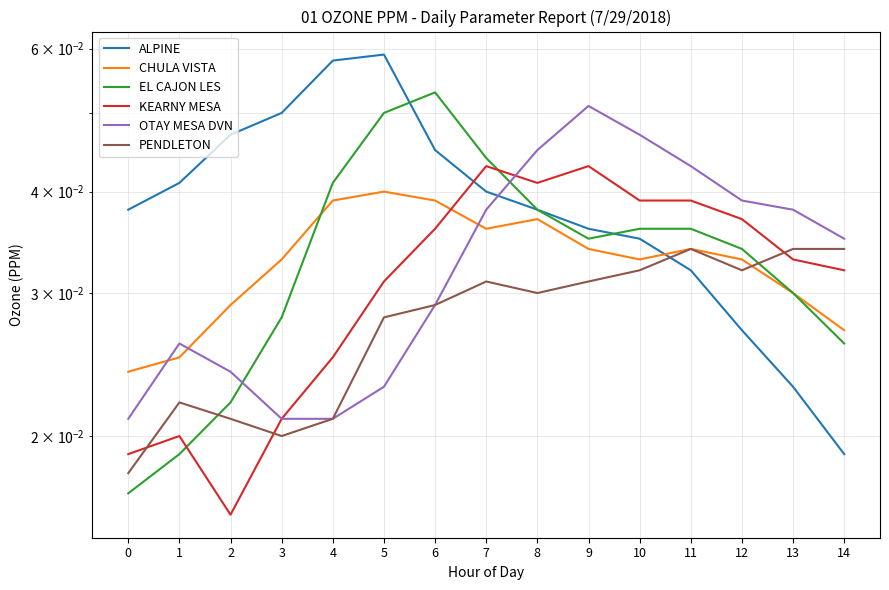

Reading left to right, list all the values displayed in this chart.

ALPINE: 0.0	0.0	0.0	0.1	0.1	0.1	0.0	0.0	0.0	0.0	0.0	0.0	0.0	0.0	0.0
CHULA VISTA: 0.0	0.0	0.0	0.0	0.0	0.0	0.0	0.0	0.0	0.0	0.0	0.0	0.0	0.0	0.0
EL CAJON LES: 0.0	0.0	0.0	0.0	0.0	0.1	0.1	0.0	0.0	0.0	0.0	0.0	0.0	0.0	0.0
KEARNY MESA: 0.0	0.0	0.0	0.0	0.0	0.0	0.0	0.0	0.0	0.0	0.0	0.0	0.0	0.0	0.0
OTAY MESA DVN: 0.0	0.0	0.0	0.0	0.0	0.0	0.0	0.0	0.0	0.1	0.0	0.0	0.0	0.0	0.0
PENDLETON: 0.0	0.0	0.0	0.0	0.0	0.0	0.0	0.0	0.0	0.0	0.0	0.0	0.0	0.0	0.0